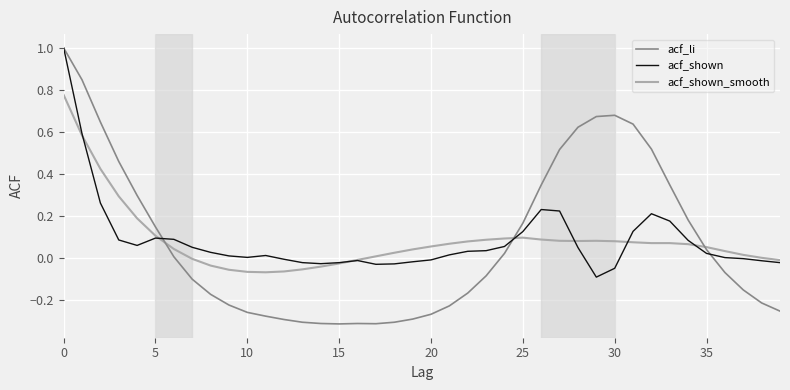

Which series has the largest range (max minus min)?

acf_li